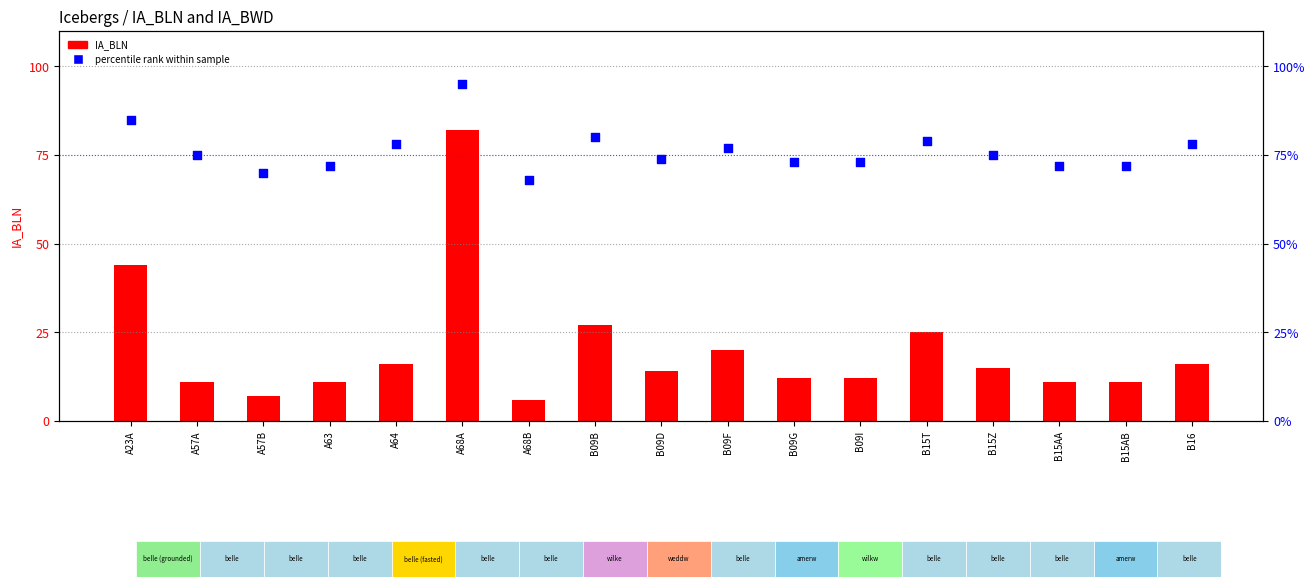

What is the total value across all series at A57B?

77